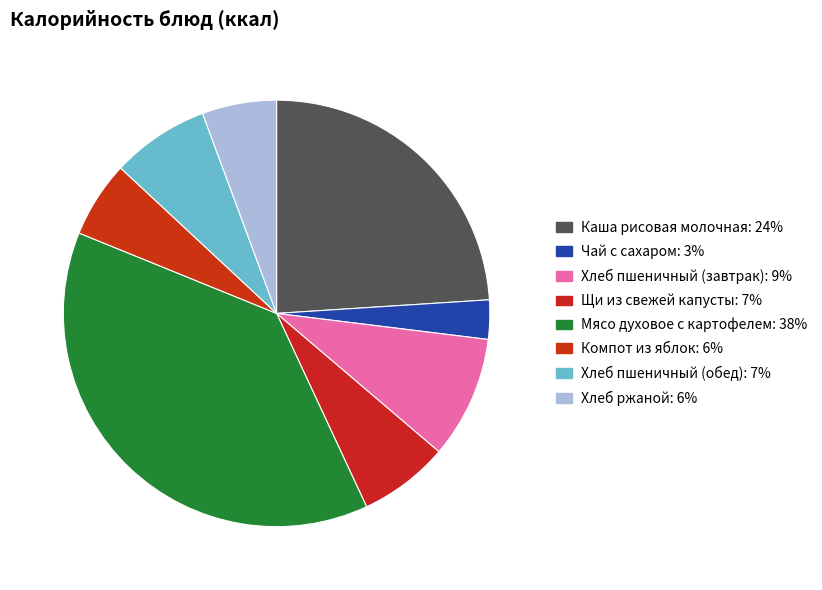

What is the largest slice in the pie chart?

Мясо духовое с картофелем